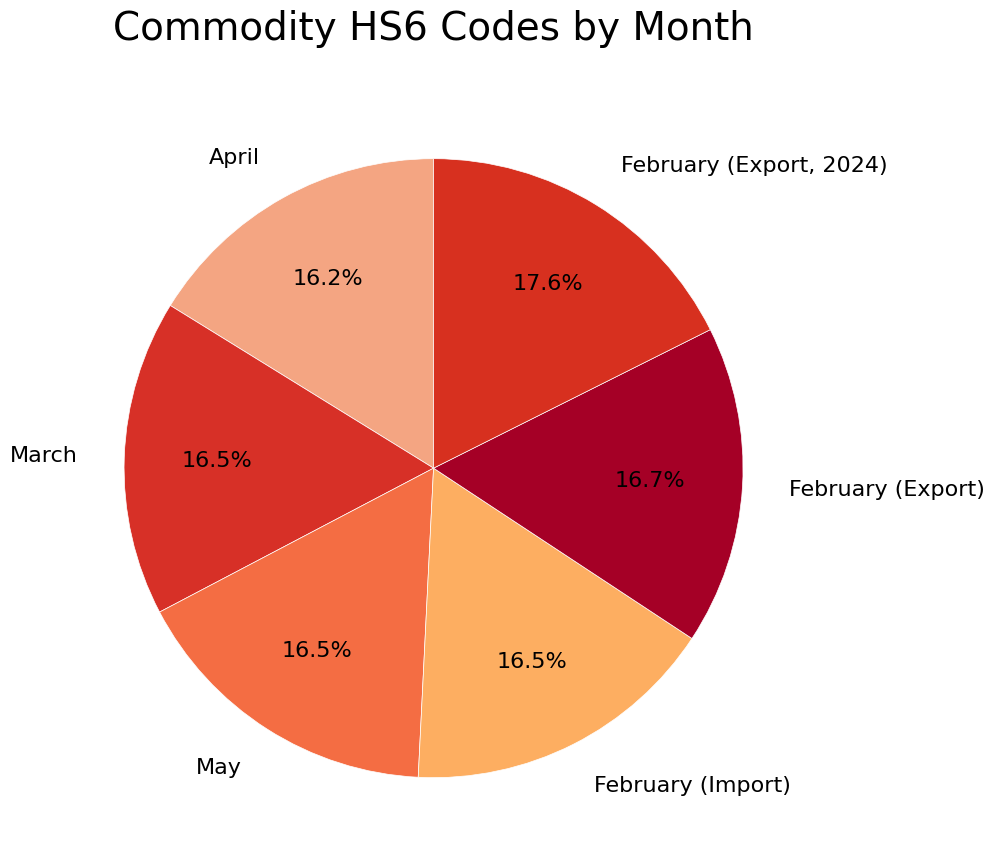

Approximately how many times larger is the value at March compared to February (Export, 2024)?

0.9